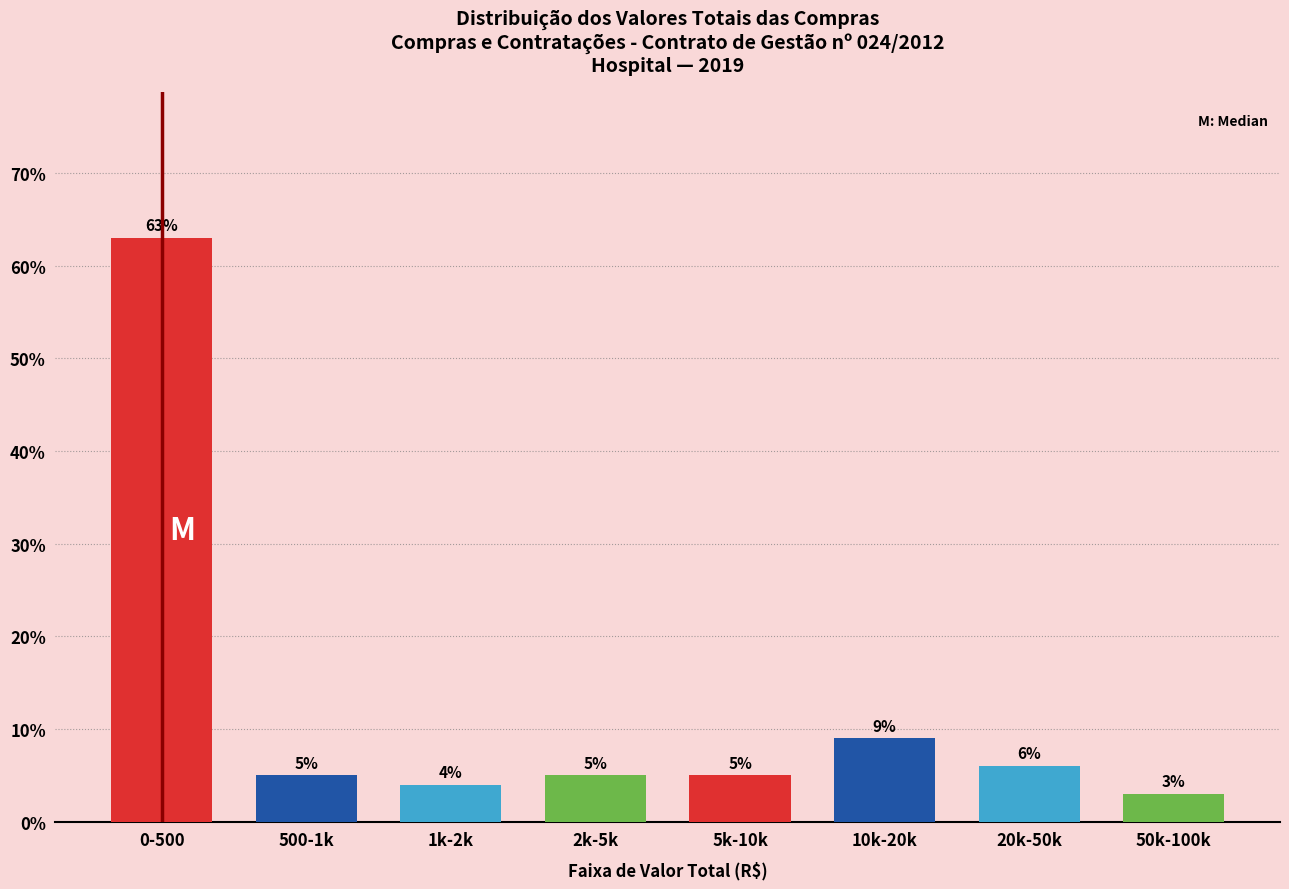

Reading right to left, transcribe all the data shown in this chart.

3	6	9	5	5	4	5	63